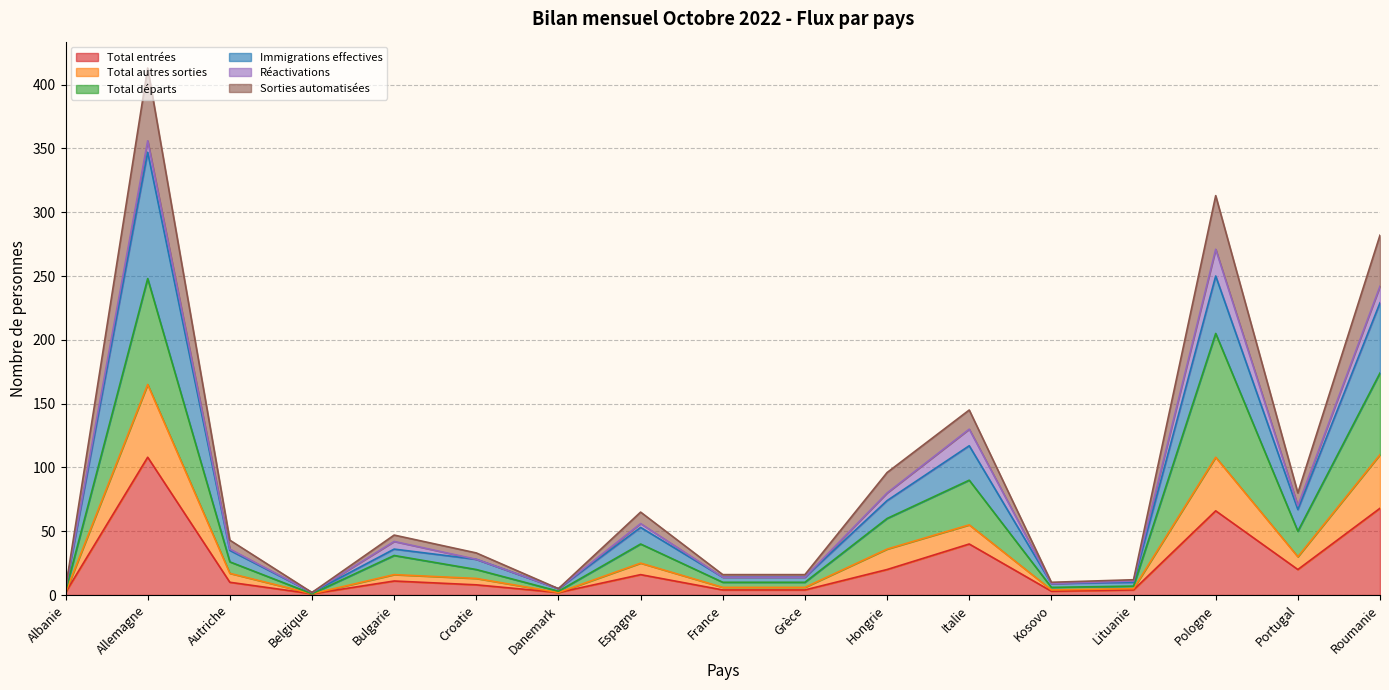

True or false: Total autres sorties and Total entrées cross at least once.

False